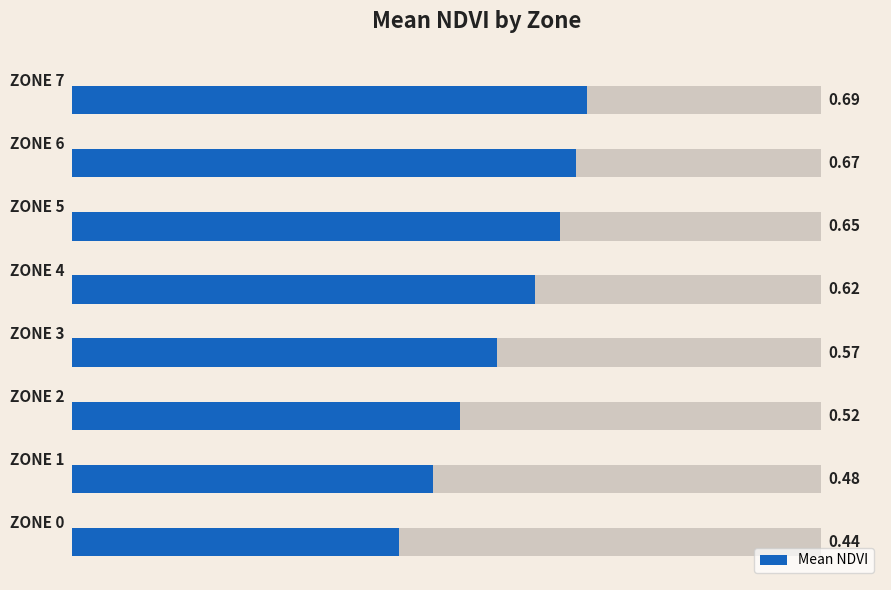

Between 4 and 3, which is larger?

4